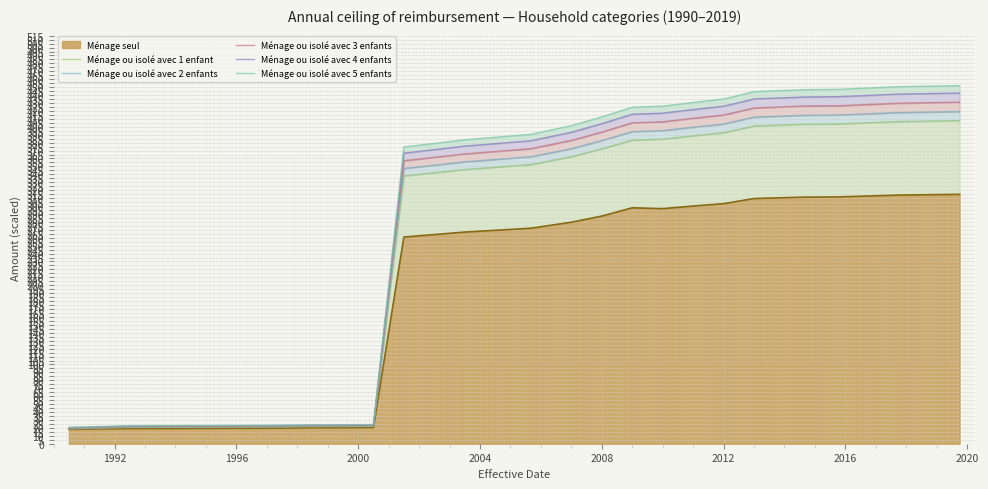

Between 2016 and 2012, which is larger?

2016